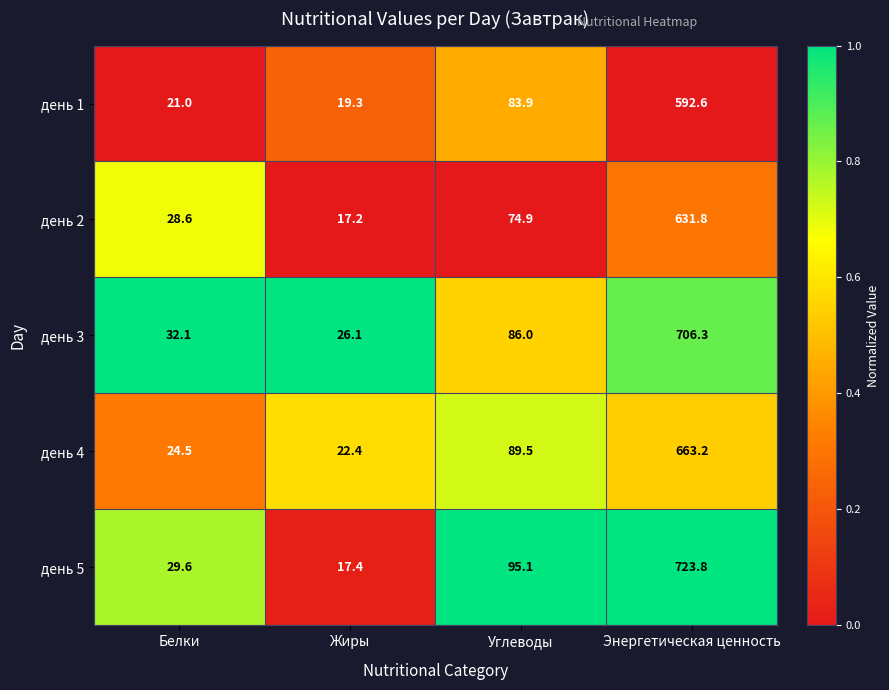

Rank the series by their maximum value, from highest to lowest.

день 5, день 3, день 4, день 2, день 1